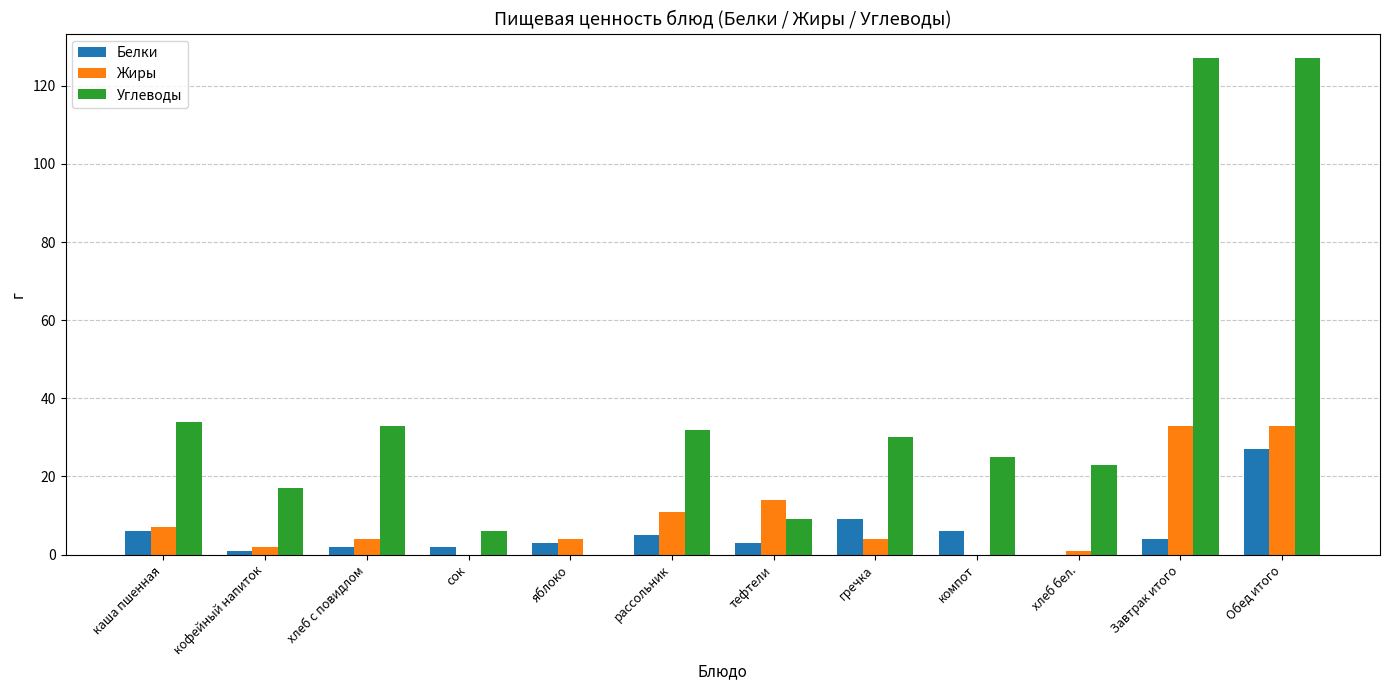

Is it true that Углеводы equals 23 at хлеб бел.?

True